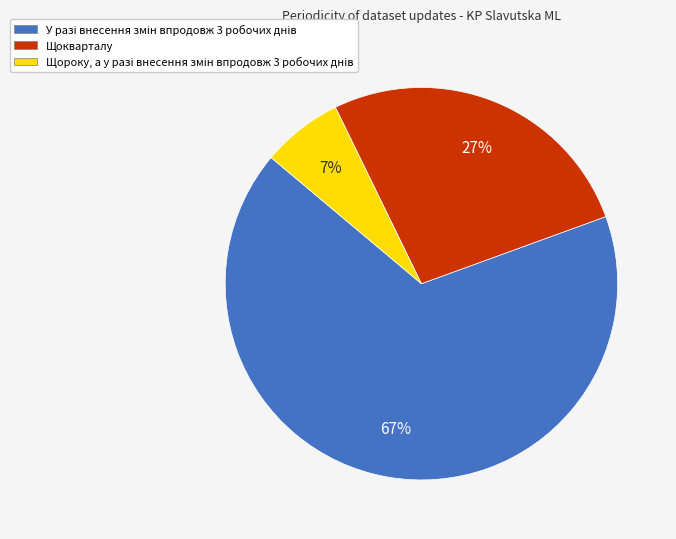

Is it true that Щокварталу is 19% of the pie?

False